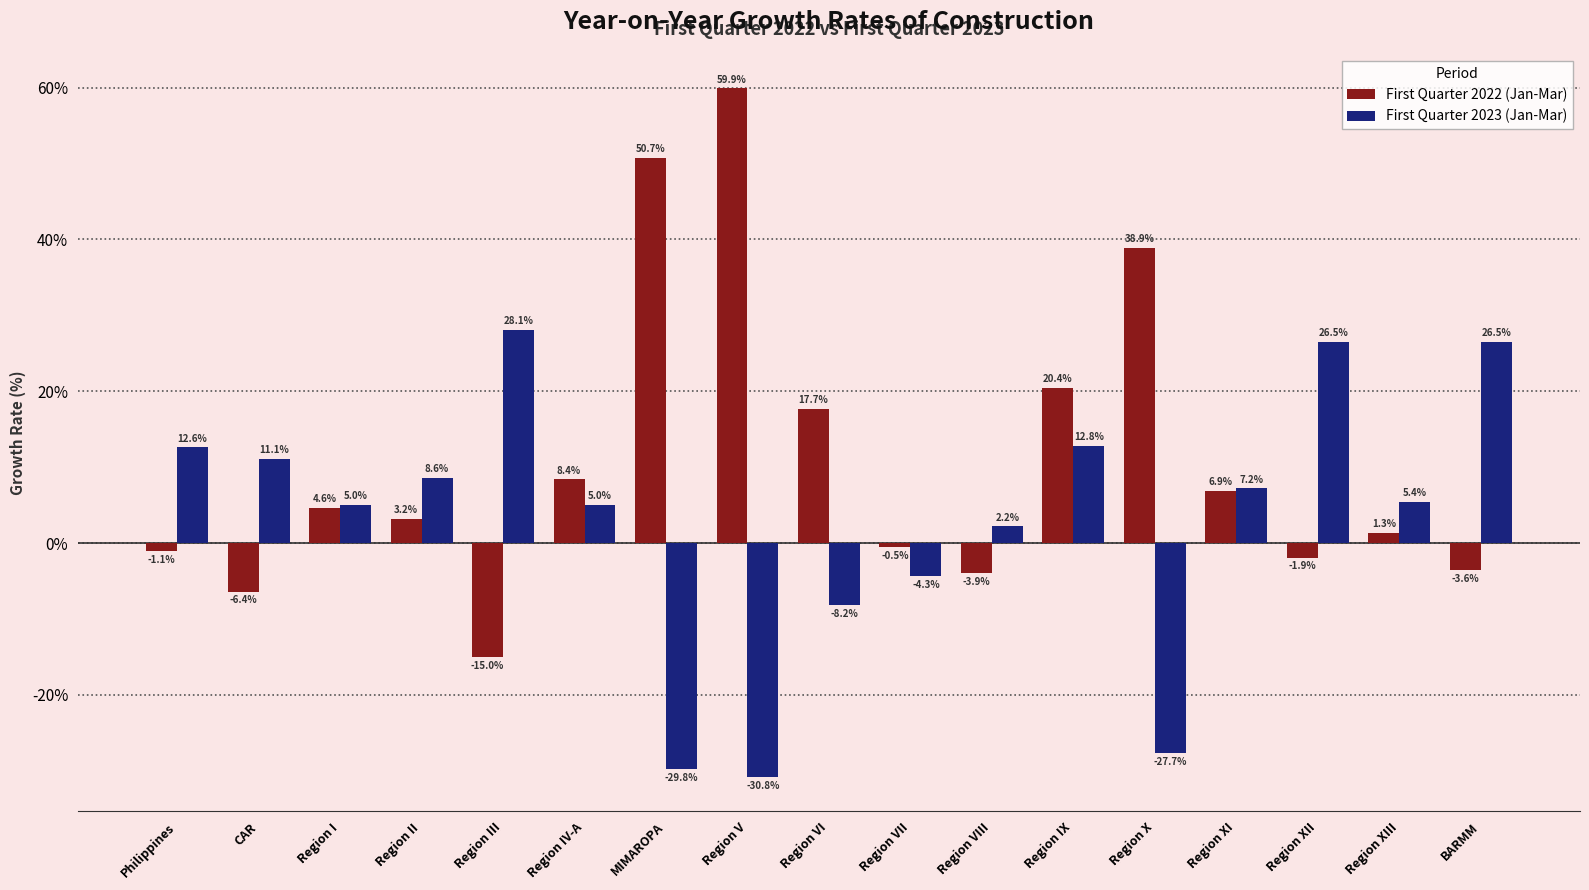

What is the approximate value of First Quarter 2023 (Jan-Mar) at Philippines?

12.6